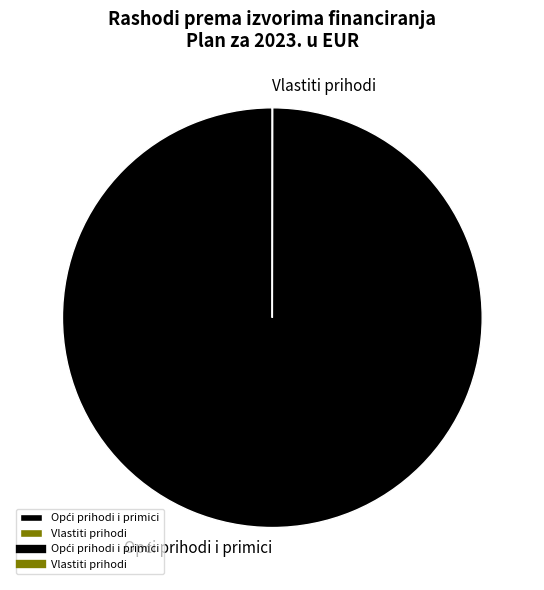

Is there any slice that represents more than half of the pie?

Yes